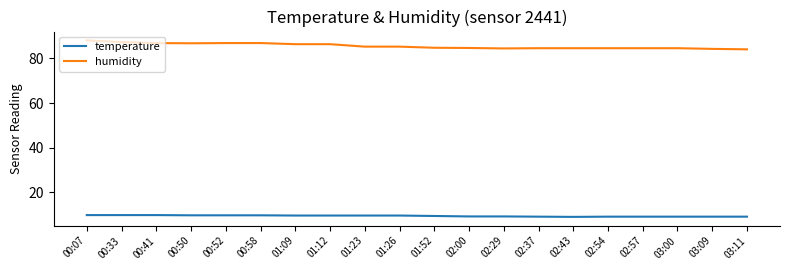

What is the total value across all series at 00:50?

96.5